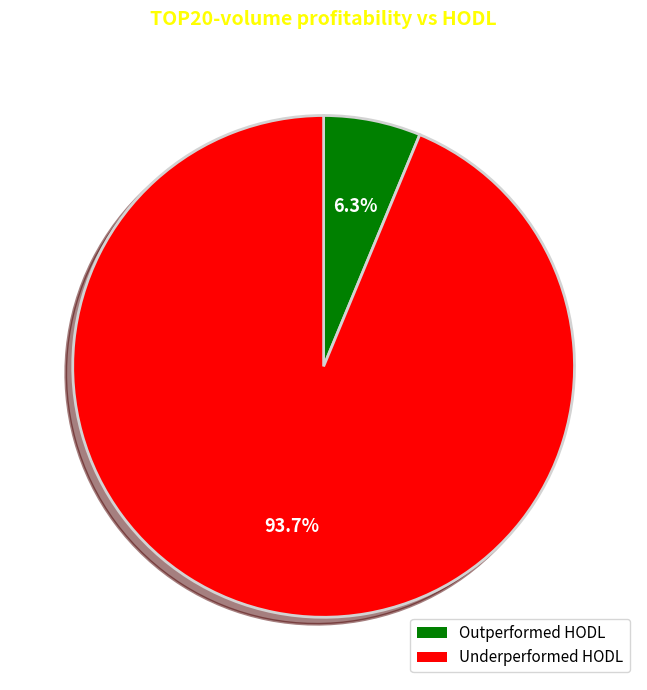

Is there any slice that represents more than half of the pie?

Yes